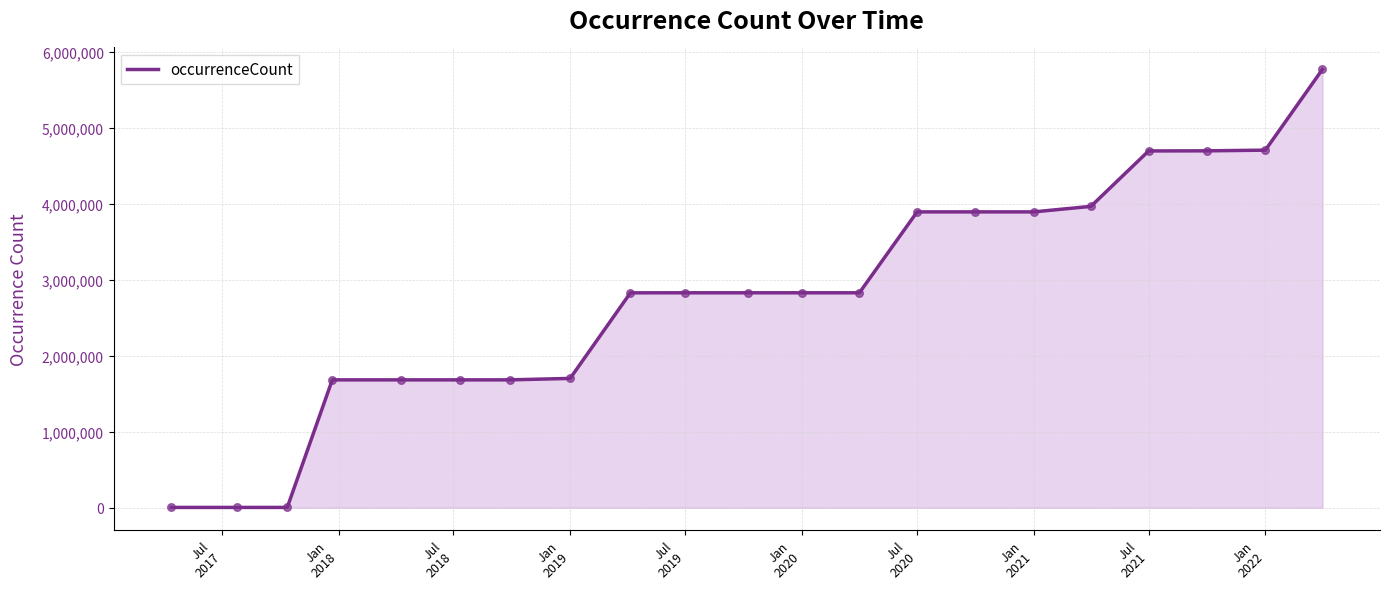

What is the greatest value displayed?

5772659